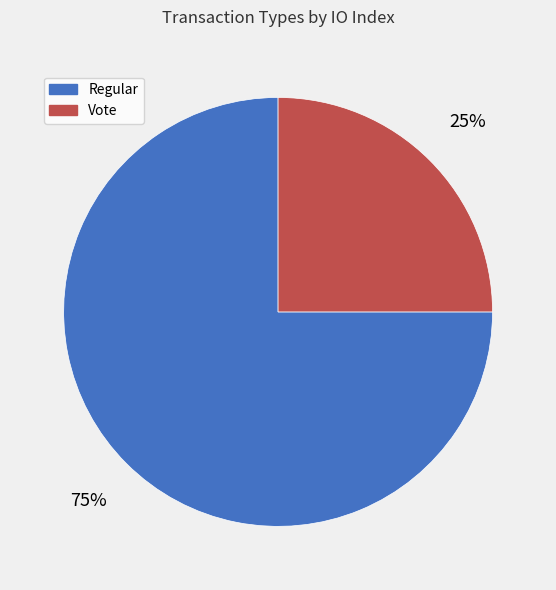

Count the number of slices in the pie.

2